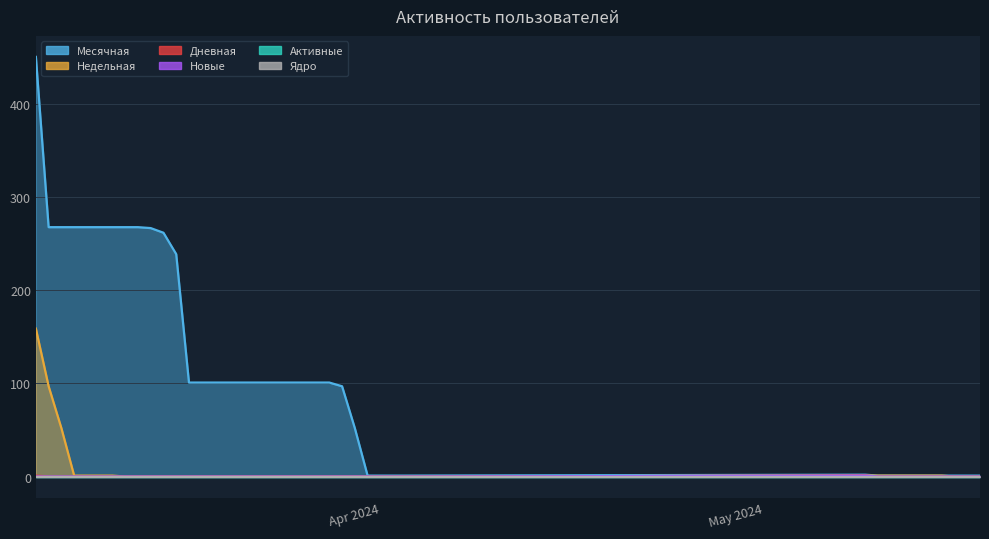

What is the greatest value displayed?

451